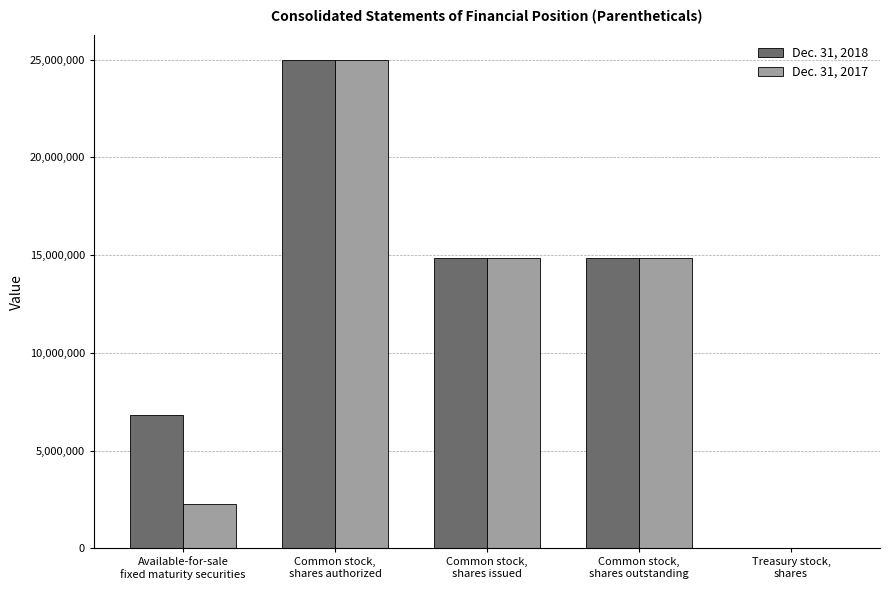

At which label does Dec. 31, 2017 first exceed 14864097?

Common stock,
shares authorized